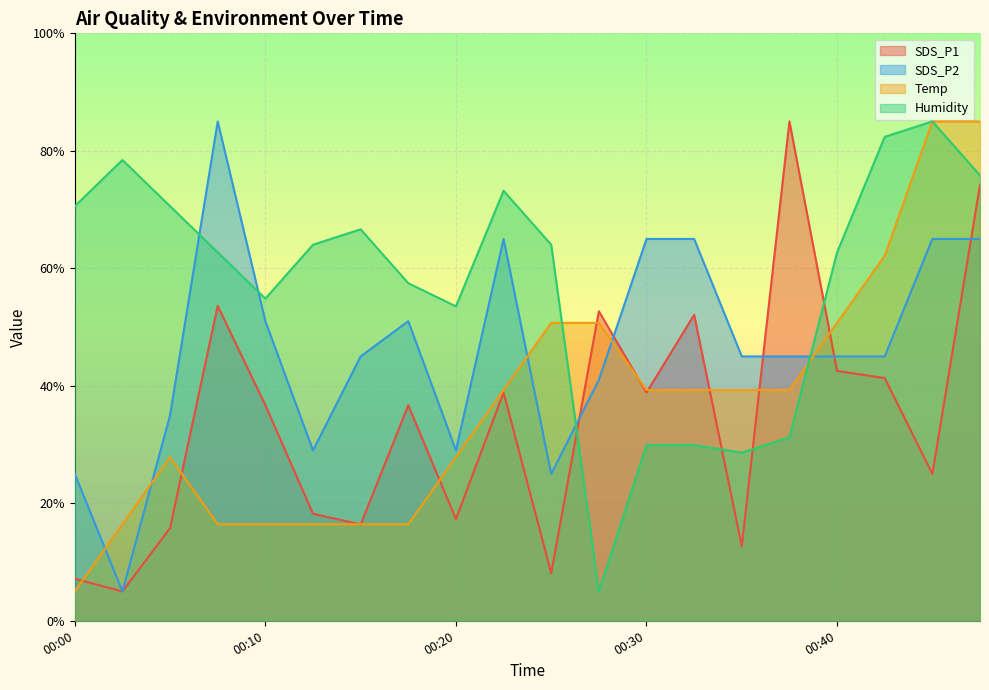

True or false: SDS_P1 has a value of 7.2 at 00:00.

True